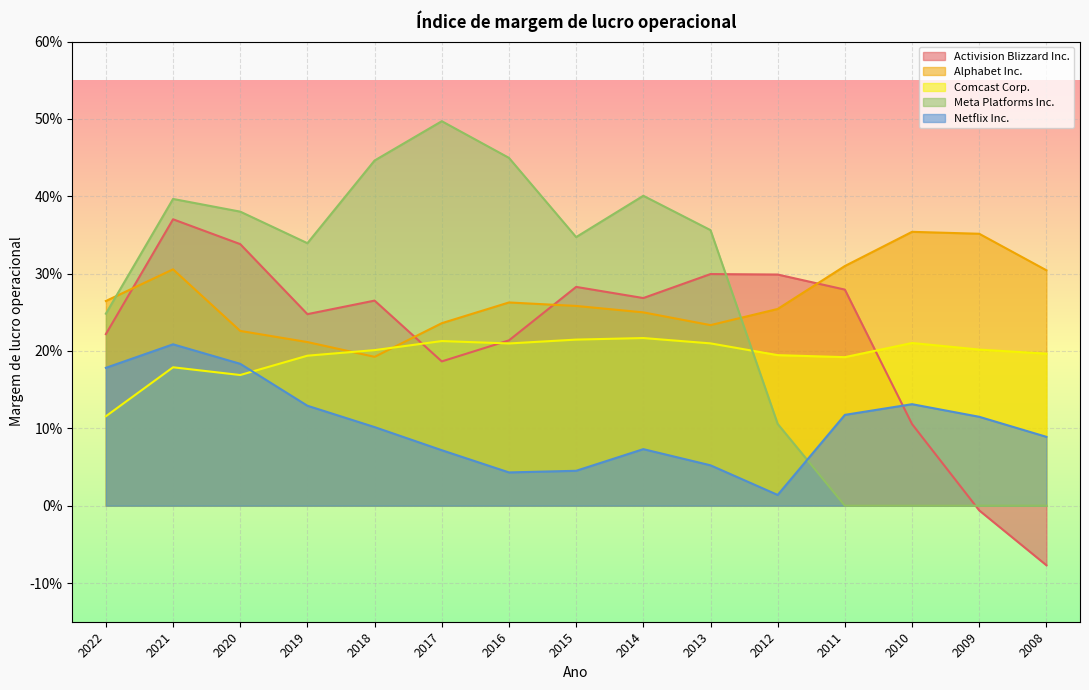

Is the value of Alphabet Inc. at 2019 greater than the value of Comcast Corp. at 2009?

Yes